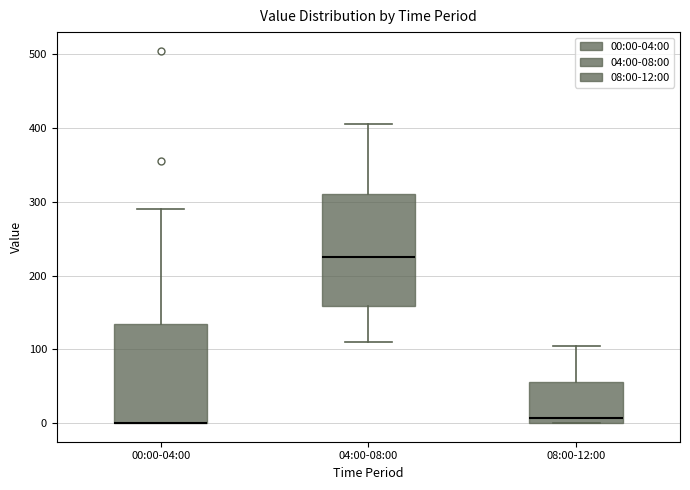

Reading left to right, transcribe this box plot: for each box, give where its median line is, the range the box spans, and where its two whiskers end, as read against the y-axis. The values are not printed on the chart, so give them approximately, as read against the axis.

00:00-04:00: median 0 (drawn on the box's lower edge), box 0 to 130, whiskers 0 to 290
04:00-08:00: median 230, box 160 to 310, whiskers 110 to 410
08:00-12:00: median 10, box 0 to 60, whiskers 0 to 110